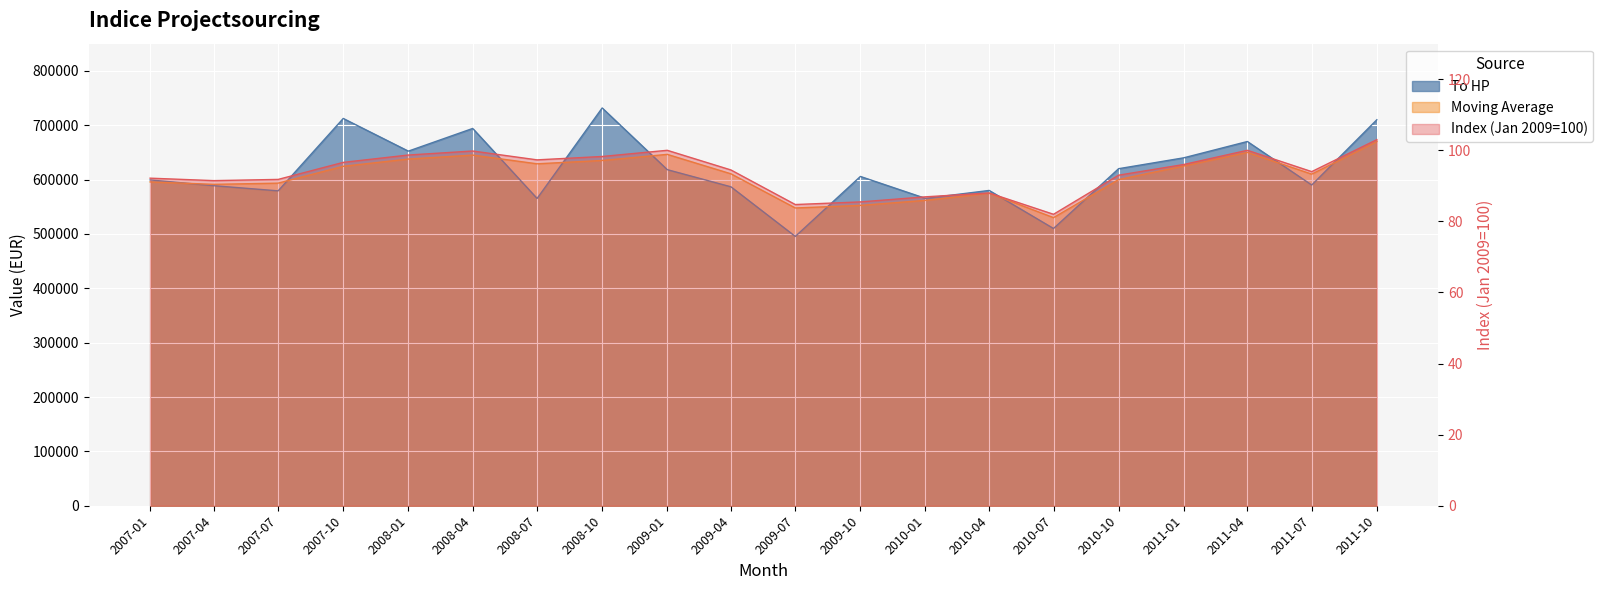

Which has a higher value, 2009-10 or 2007-01?

2009-10